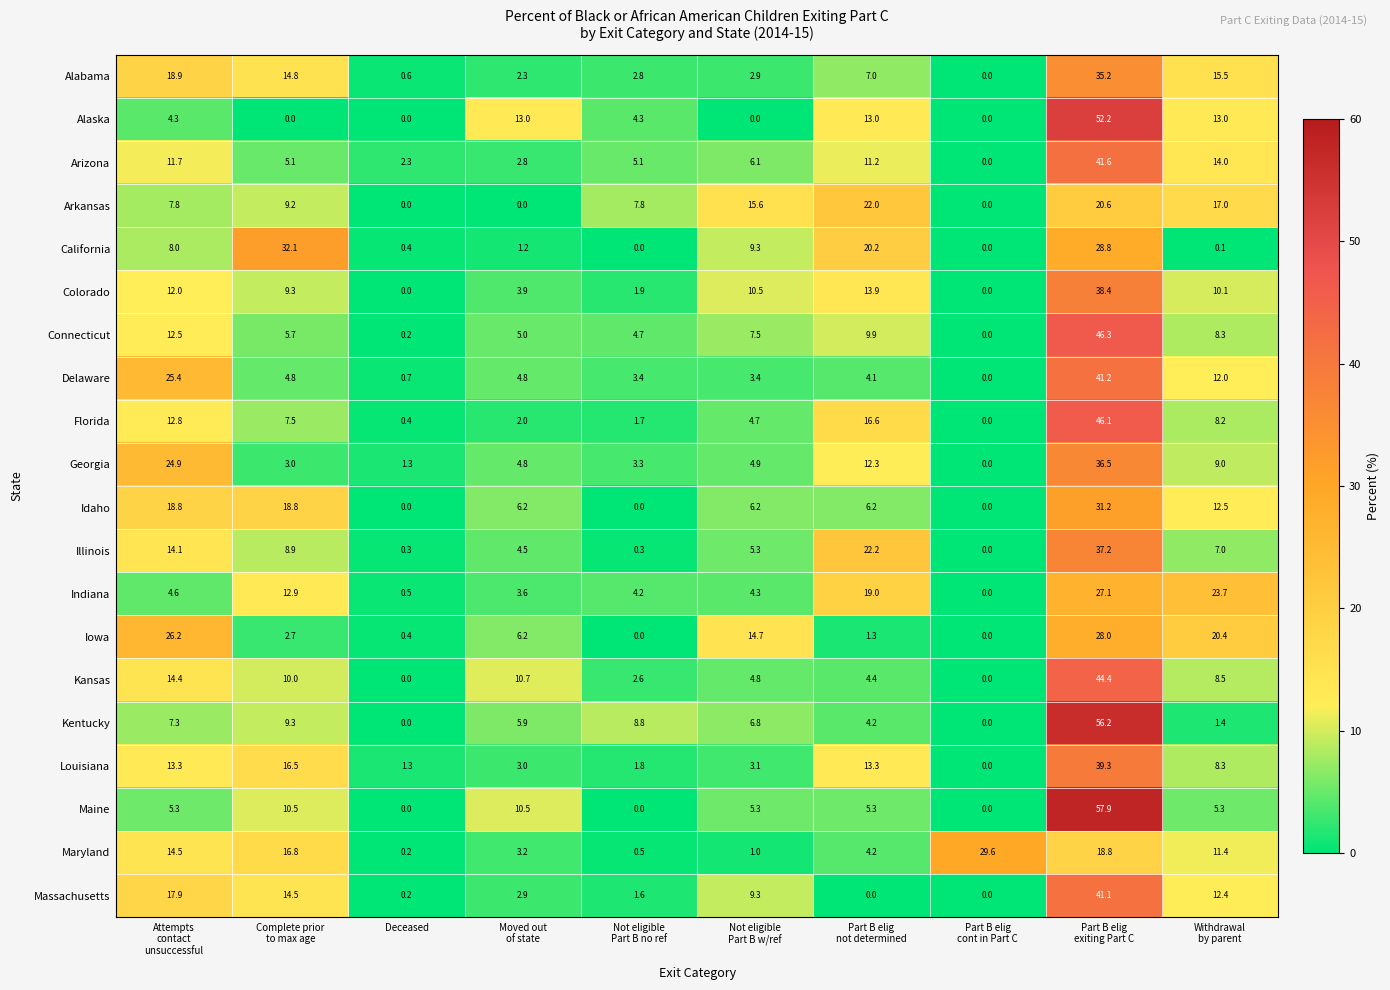

What is the average value of the Georgia series?

10.0